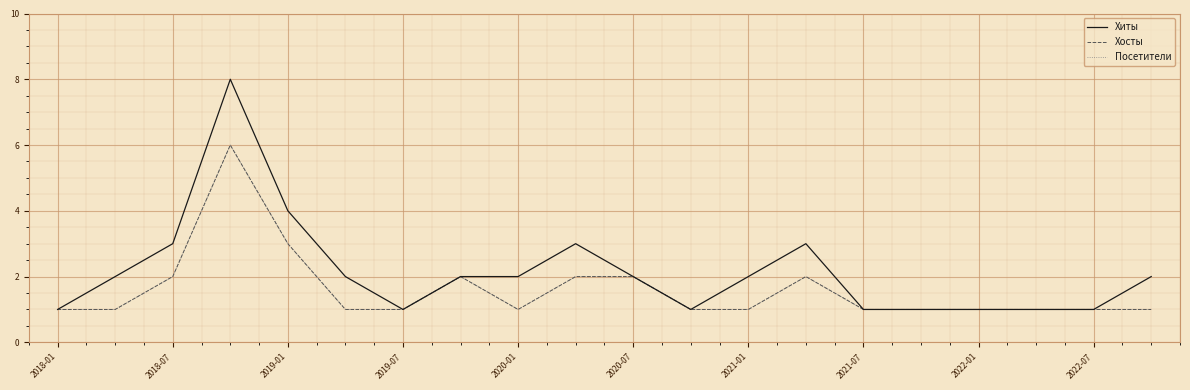

Does the chart have visible grid lines?

Yes